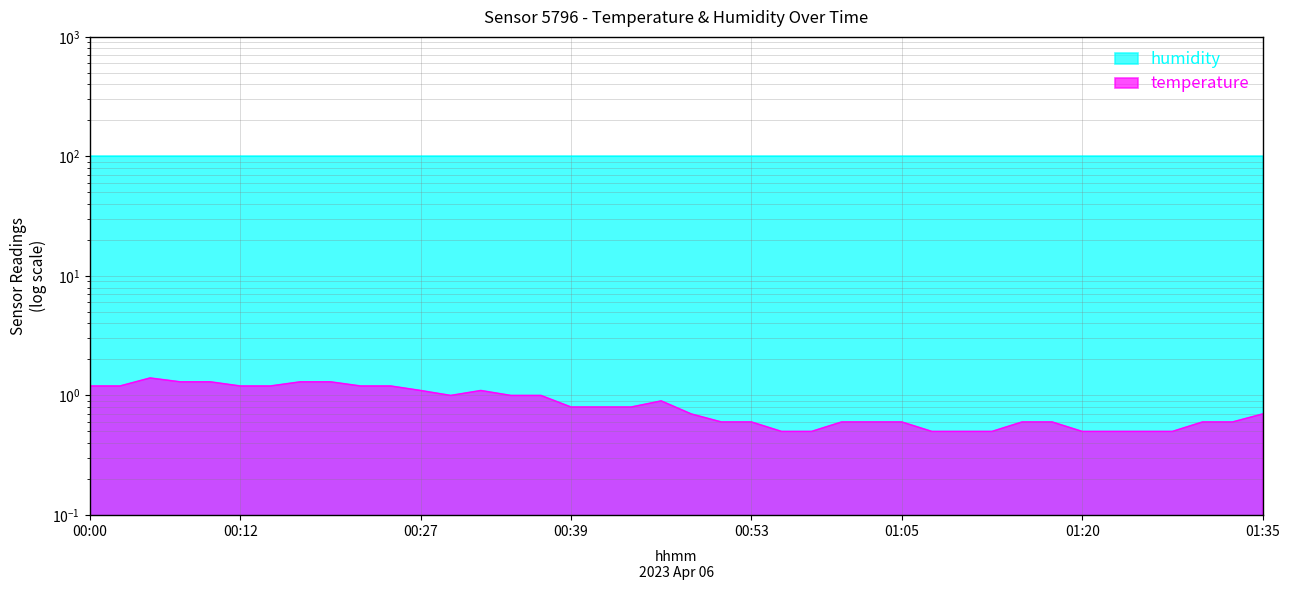

List the labels in order of value, smallest first.

00:56, 00:58, 01:08, 01:10, 01:13, 01:20, 01:23, 01:25, 01:27, 00:51, 00:53, 01:01, 01:03, 01:05, 01:15, 01:18, 01:30, 01:32, 00:48, 01:35, 00:39, 00:41, 00:44, 00:46, 00:29, 00:34, 00:36, 00:27, 00:31, 00:00, 00:02, 00:12, 00:14, 00:22, 00:24, 00:07, 00:10, 00:17, 00:19, 00:05